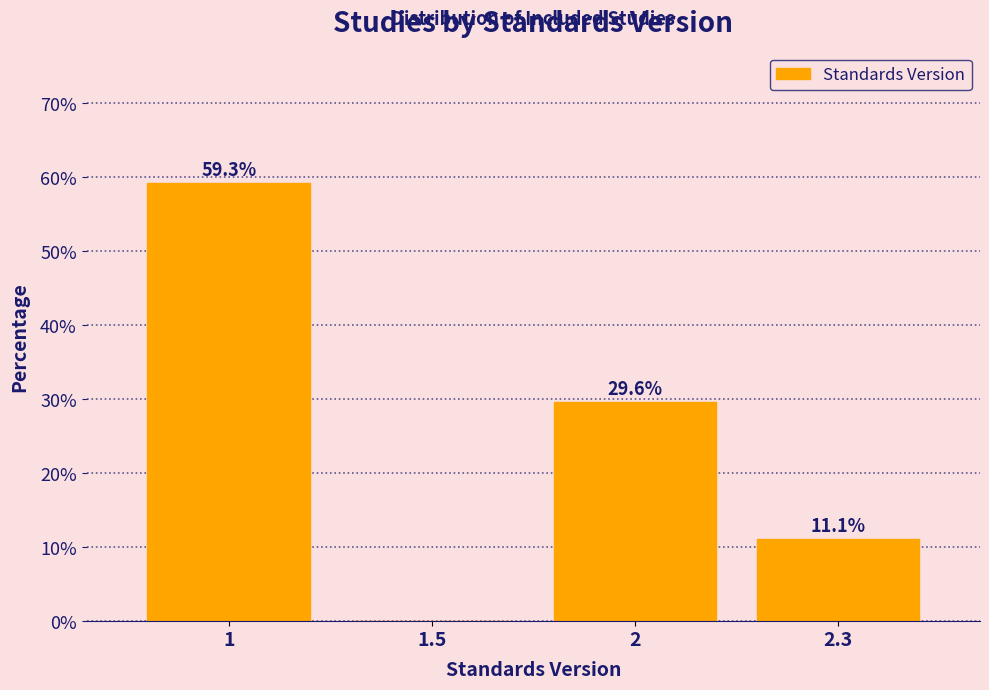

Reading left to right, transcribe all the data shown in this chart.

1=59.3	1.5=0.0	2=29.6	2.3=11.1